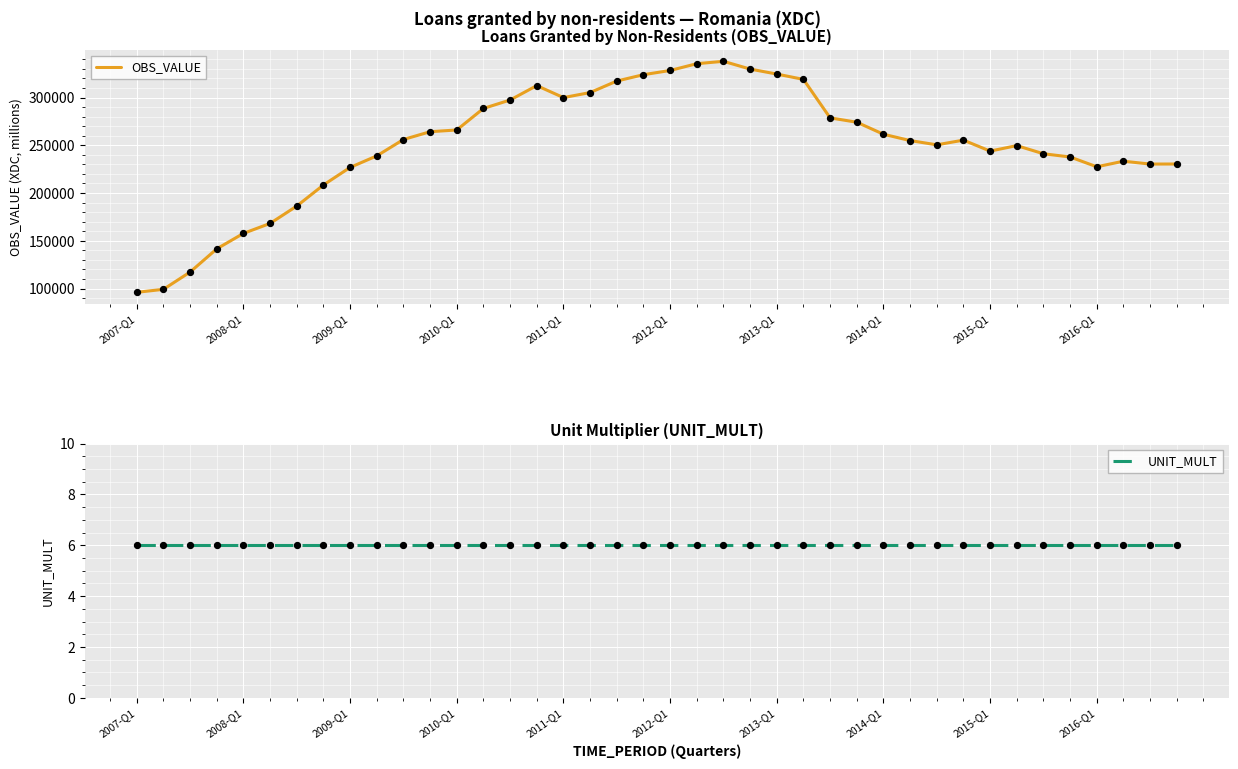

What is the total value across all series at 14?

297390.5